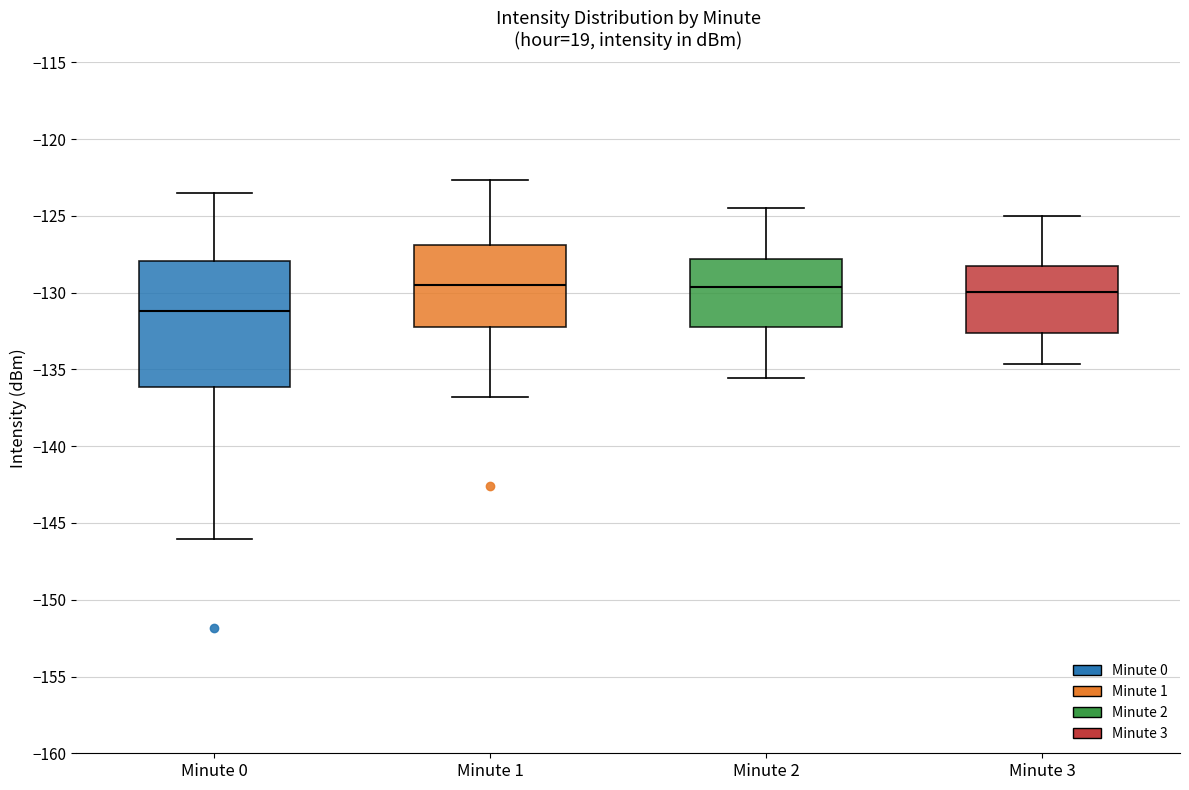

Reading left to right, transcribe this box plot: for each box, give where its median line is, the range the box spans, and where its two whiskers end, as read against the y-axis. The values are not printed on the chart, so give them approximately, as read against the axis.

Minute 0: median -131.0, box -136.0 to -128.0, whiskers -146.0 to -123.5
Minute 1: median -129.5, box -132.0 to -127.0, whiskers -137.0 to -122.5
Minute 2: median -129.5, box -132.0 to -128.0, whiskers -135.5 to -124.5
Minute 3: median -130.0, box -132.5 to -128.5, whiskers -134.5 to -125.0